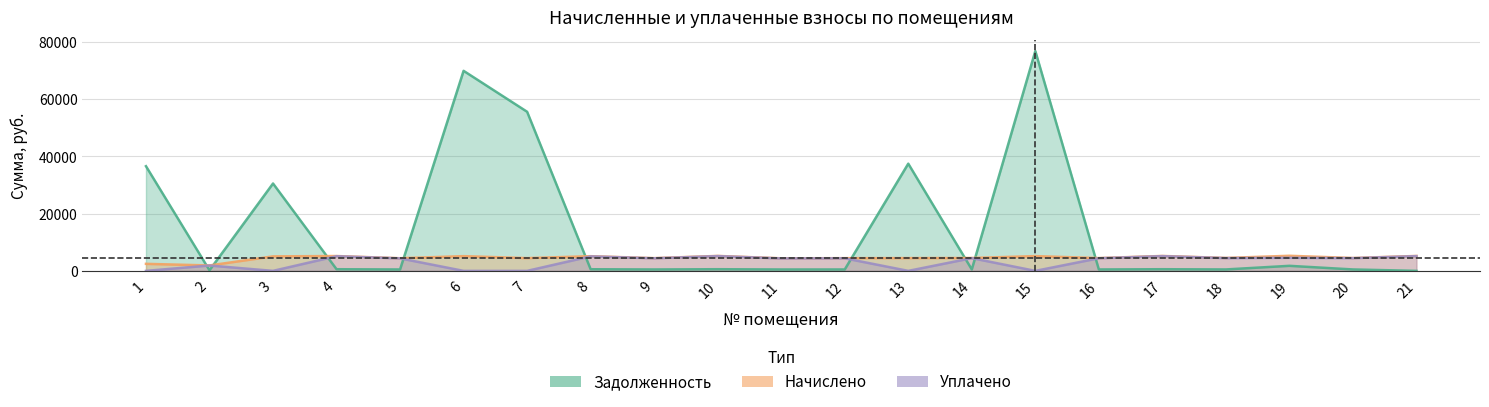

What is the sum of the задолженность values at 3 and 19?

32307.4